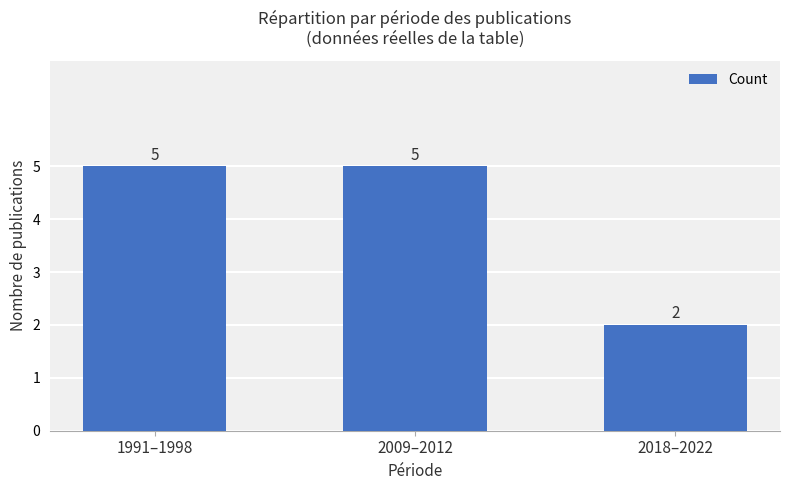

What position from the right is 2009–2012?

2